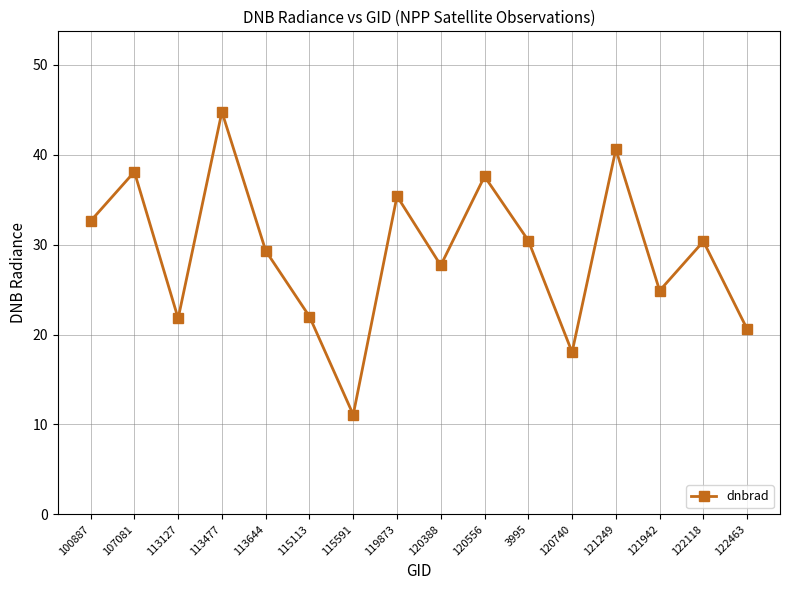

What is the smallest value displayed?

11.1